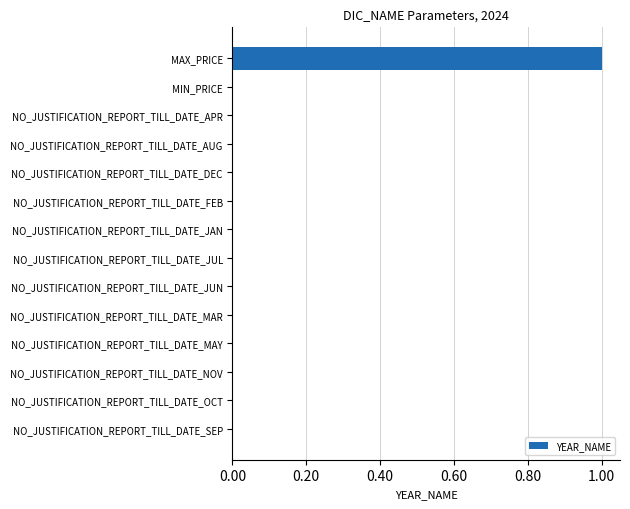

The chart shows a value of 0.0 at NO_JUSTIFICATION_REPORT_TILL_DATE_NOV. True or false?

True